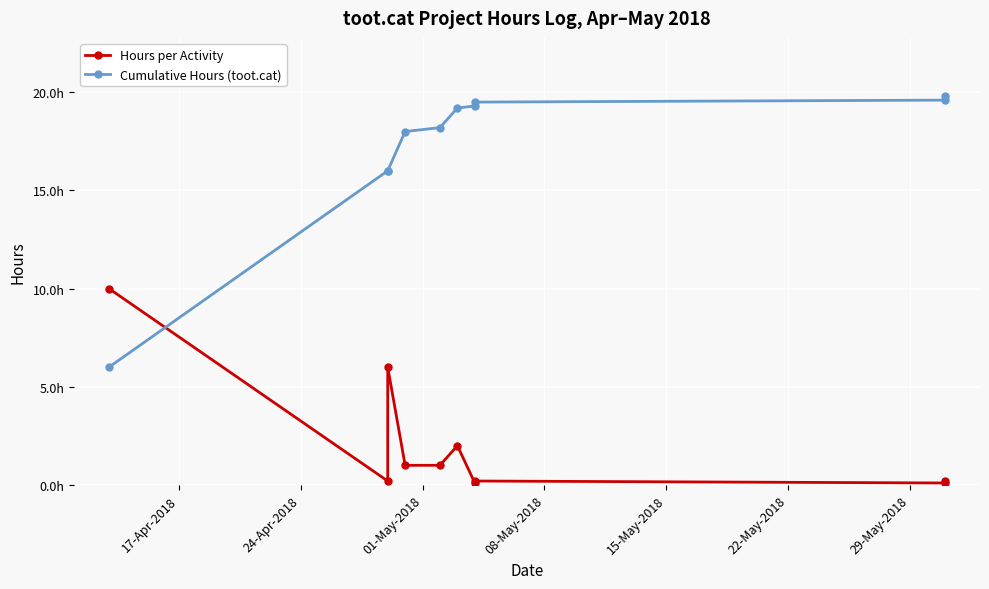

What is the value of the Hours per Activity point at the 4th from the left?

1.0